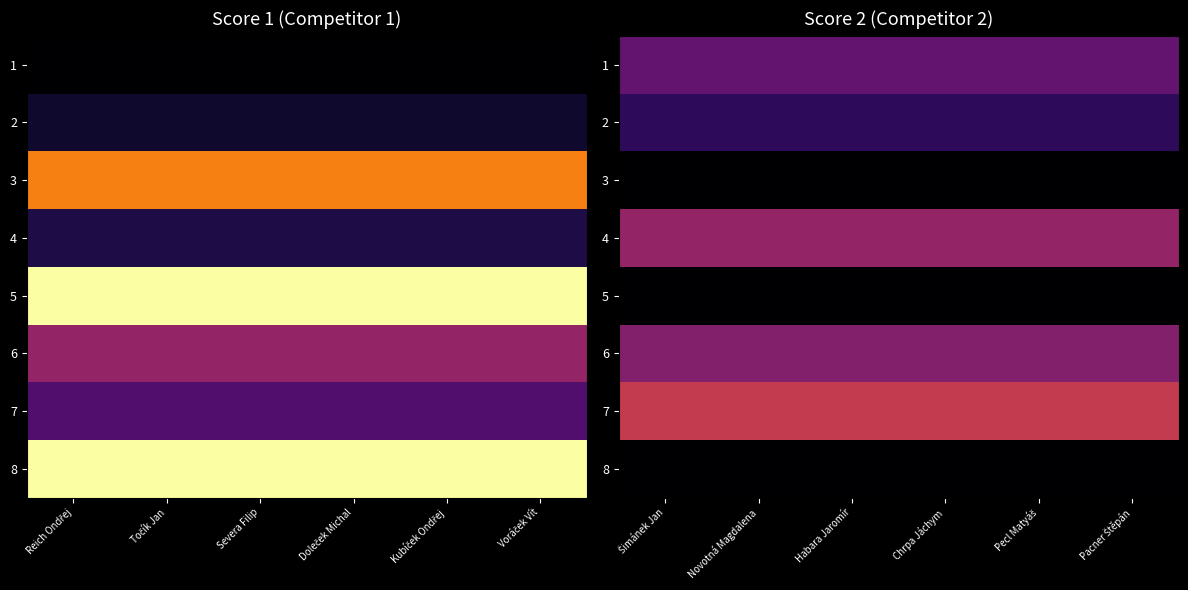

How many data points does each series have?

6